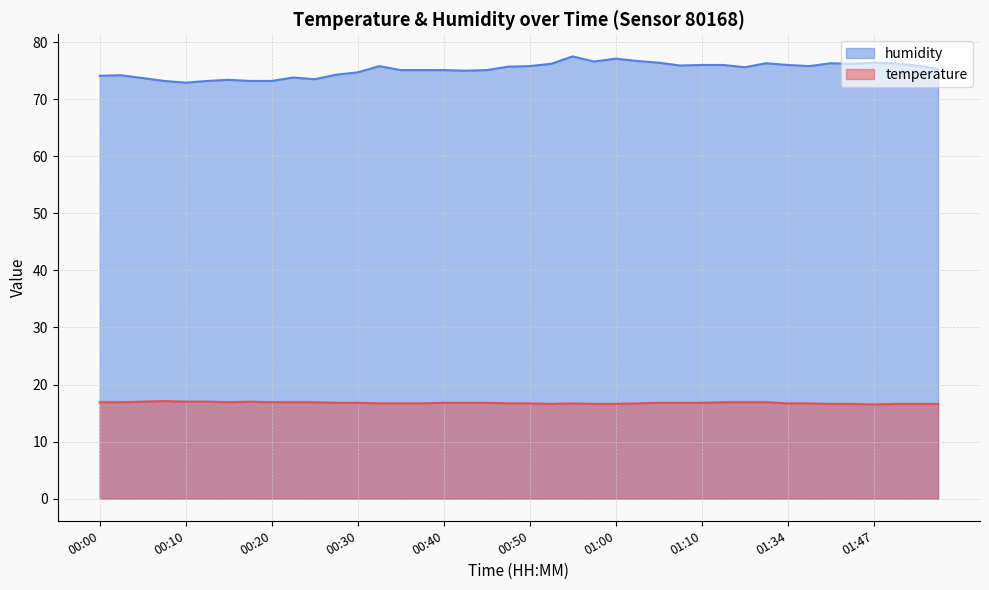

At which category is the sum across all series the highest?

00:55